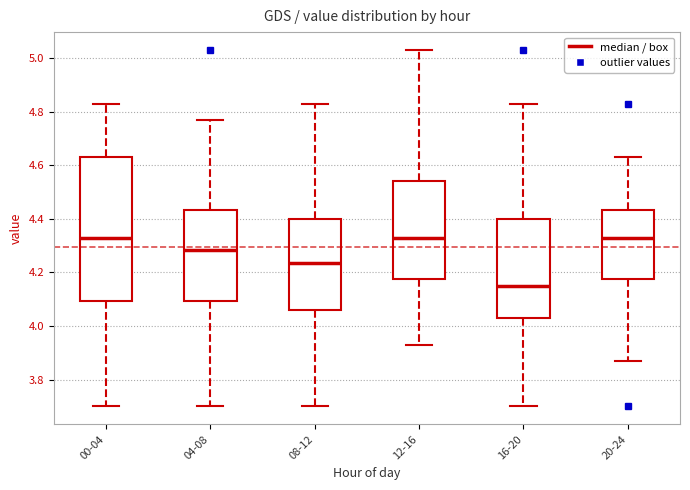

Reading left to right, transcribe this box plot: for each box, give where its median line is, the range the box spans, and where its two whiskers end, as read against the y-axis. The values are not printed on the chart, so give them approximately, as read against the axis.

00-04: median 4.34, box 4.10 to 4.64, whiskers 3.70 to 4.84
04-08: median 4.28, box 4.10 to 4.44, whiskers 3.70 to 4.78
08-12: median 4.24, box 4.06 to 4.40, whiskers 3.70 to 4.84
12-16: median 4.34, box 4.18 to 4.54, whiskers 3.94 to 5.04
16-20: median 4.16, box 4.04 to 4.40, whiskers 3.70 to 4.84
20-24: median 4.34, box 4.18 to 4.44, whiskers 3.88 to 4.64